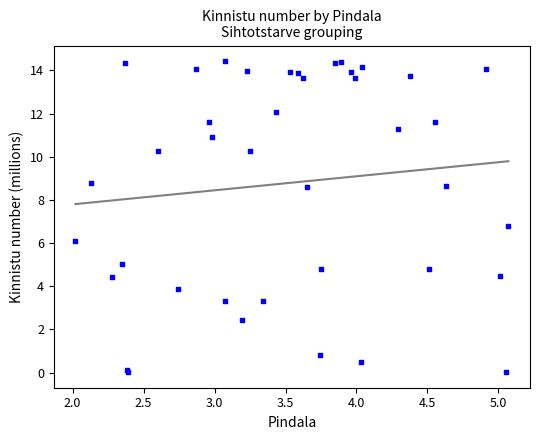

What Y value in the scatter plot is closest to 7?

6.8